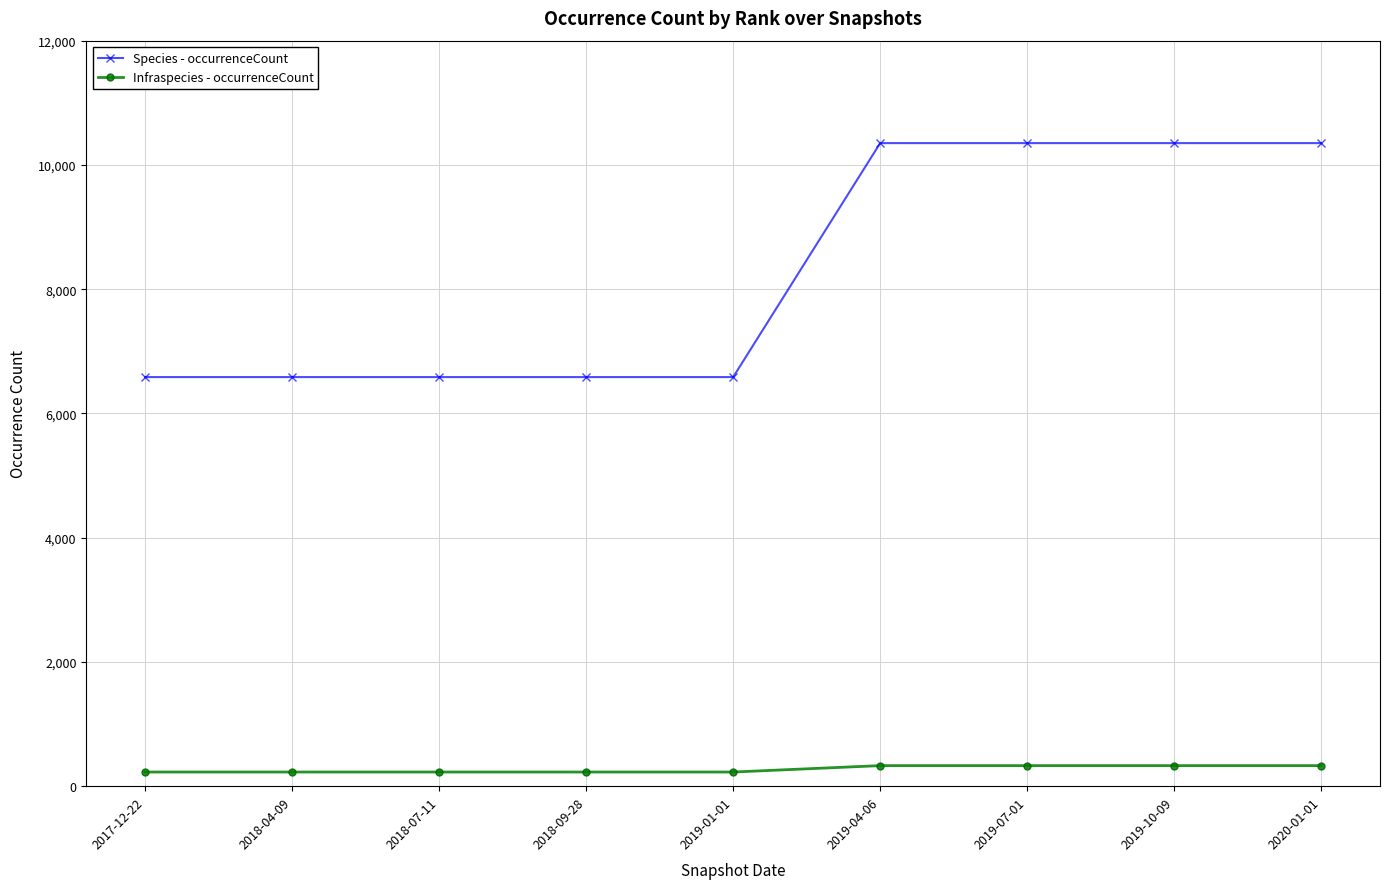

Which series has the largest range (max minus min)?

Species - occurrenceCount